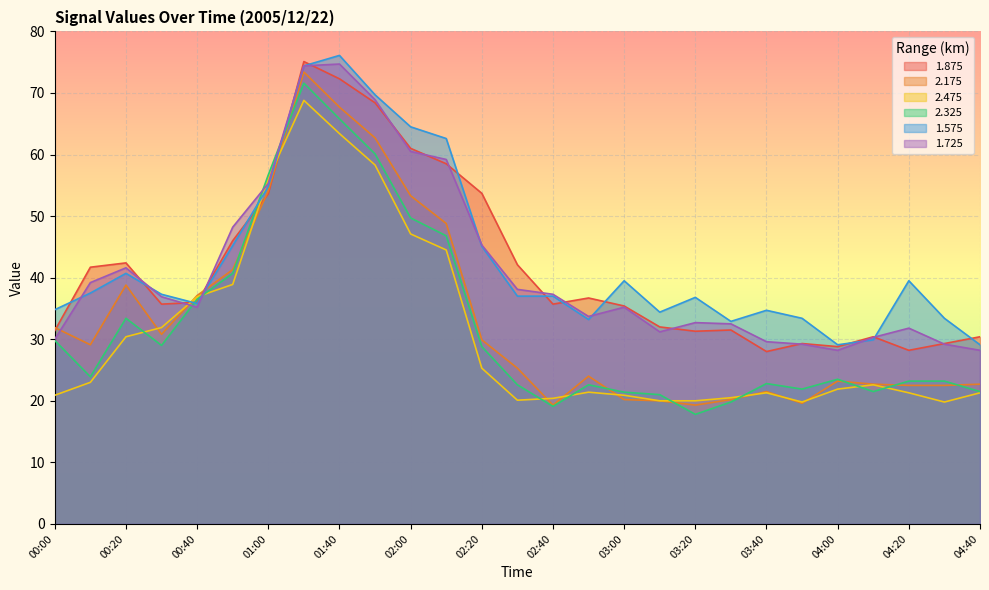

Read the 1.725 value at 02:40.

37.3